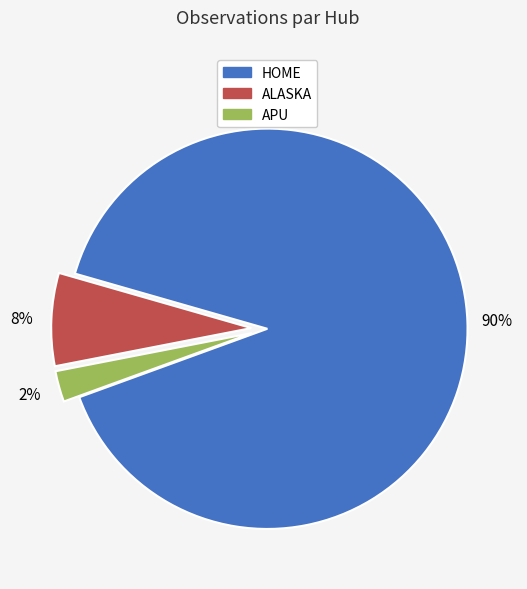

Count the number of slices in the pie.

3